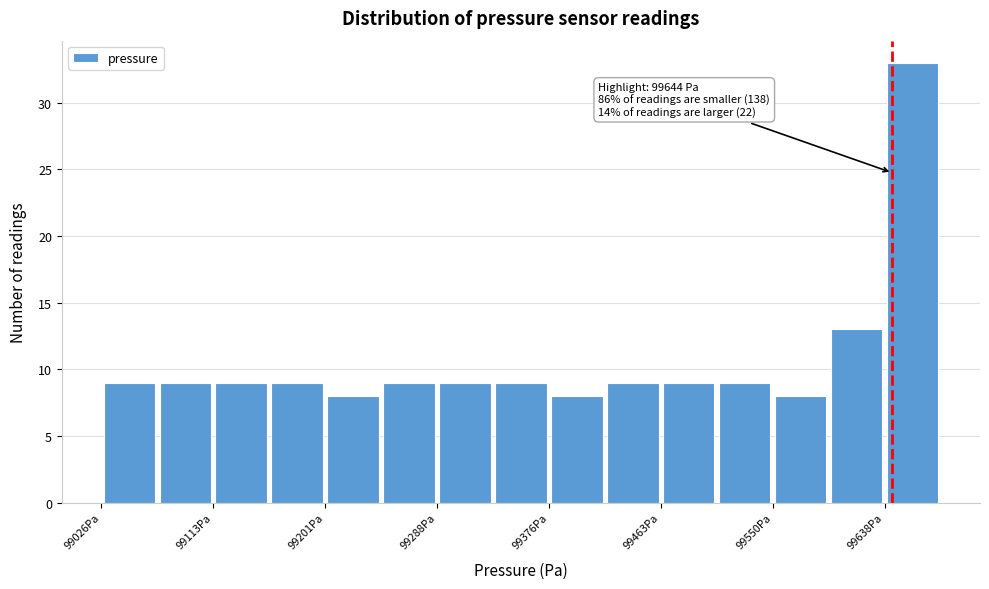

Which range on the x-axis has the tallest bar?

99640 to 99680